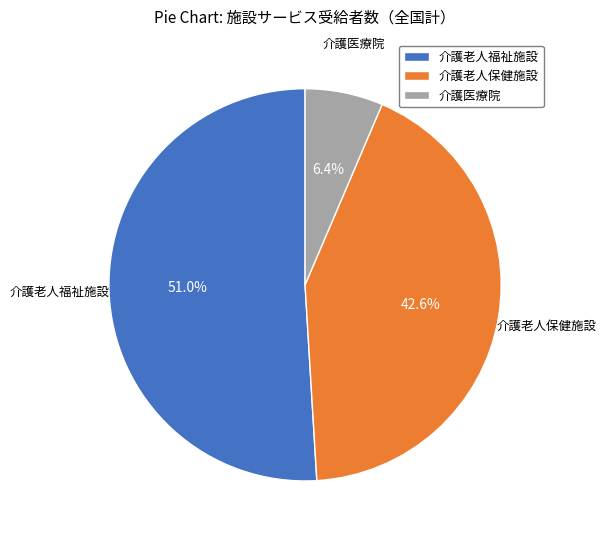

What is the total percentage of 介護医療院 and 介護老人福祉施設?

57.4%